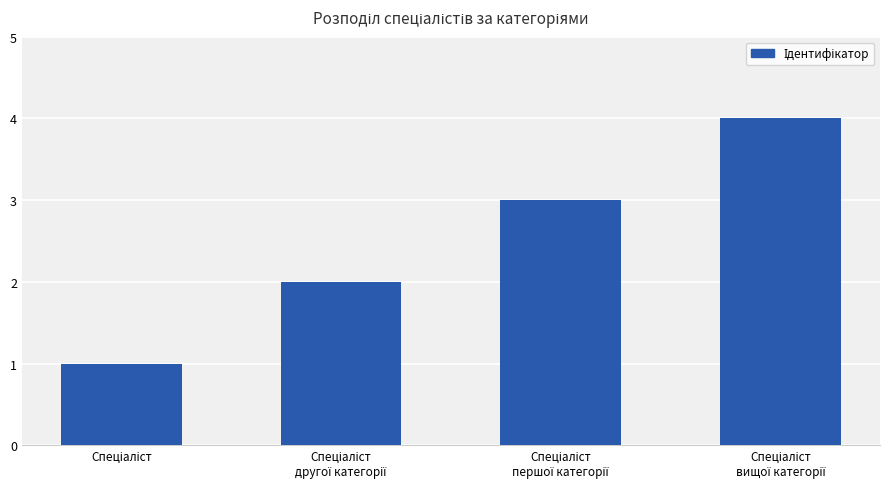

What is the difference between the maximum and minimum values?

3